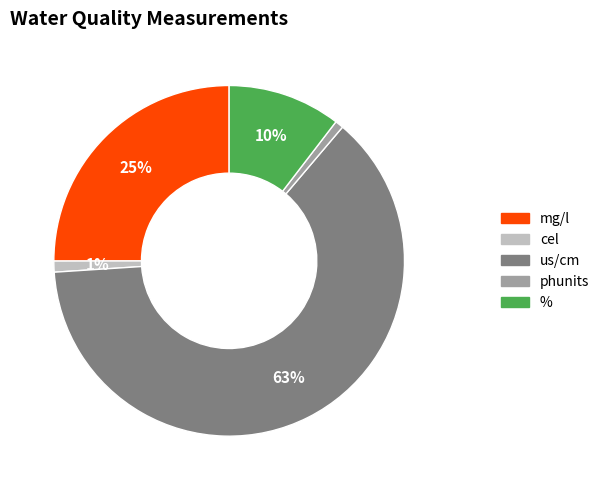

To the nearest percent, what is the difference between the largest and smallest slice percentages?

62%